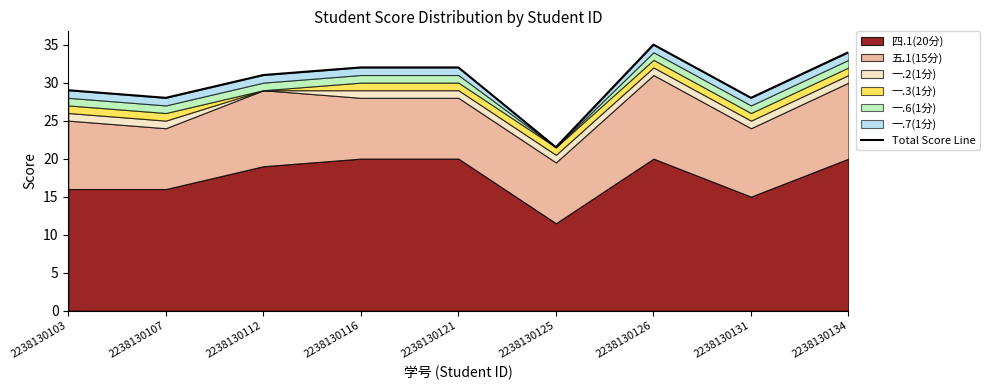

What is the value of the 4th point from the left?

32.0